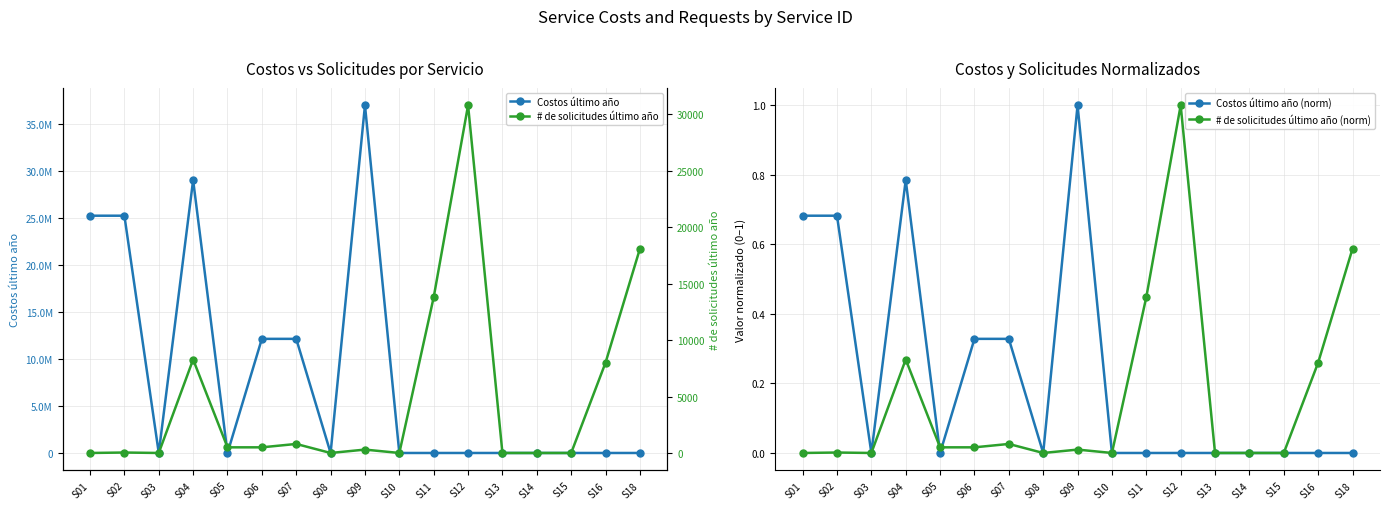

Where is the first local minimum for # de solicitudes último año (norm)?

S03